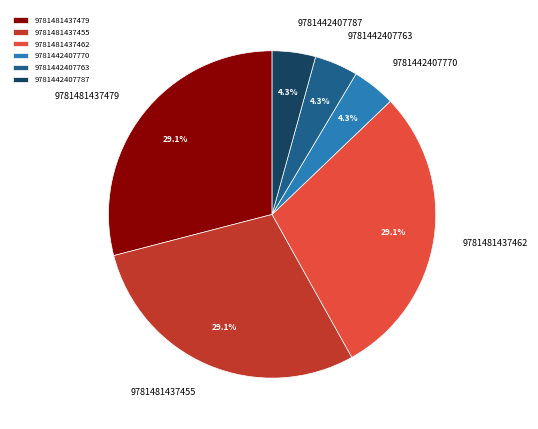

What is the ratio of the value at 9781481437479 to the value at 9781481437455?

1.0